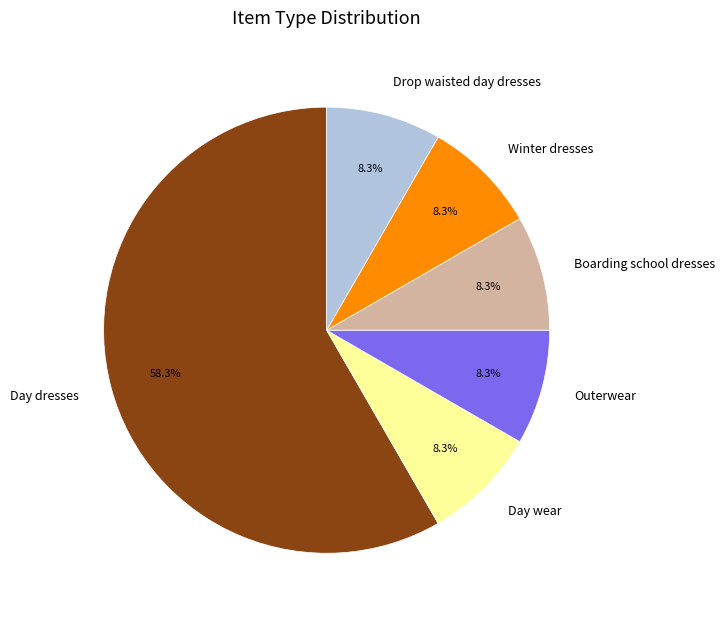

Is the sum of Drop waisted day dresses and Day wear greater than half?

No